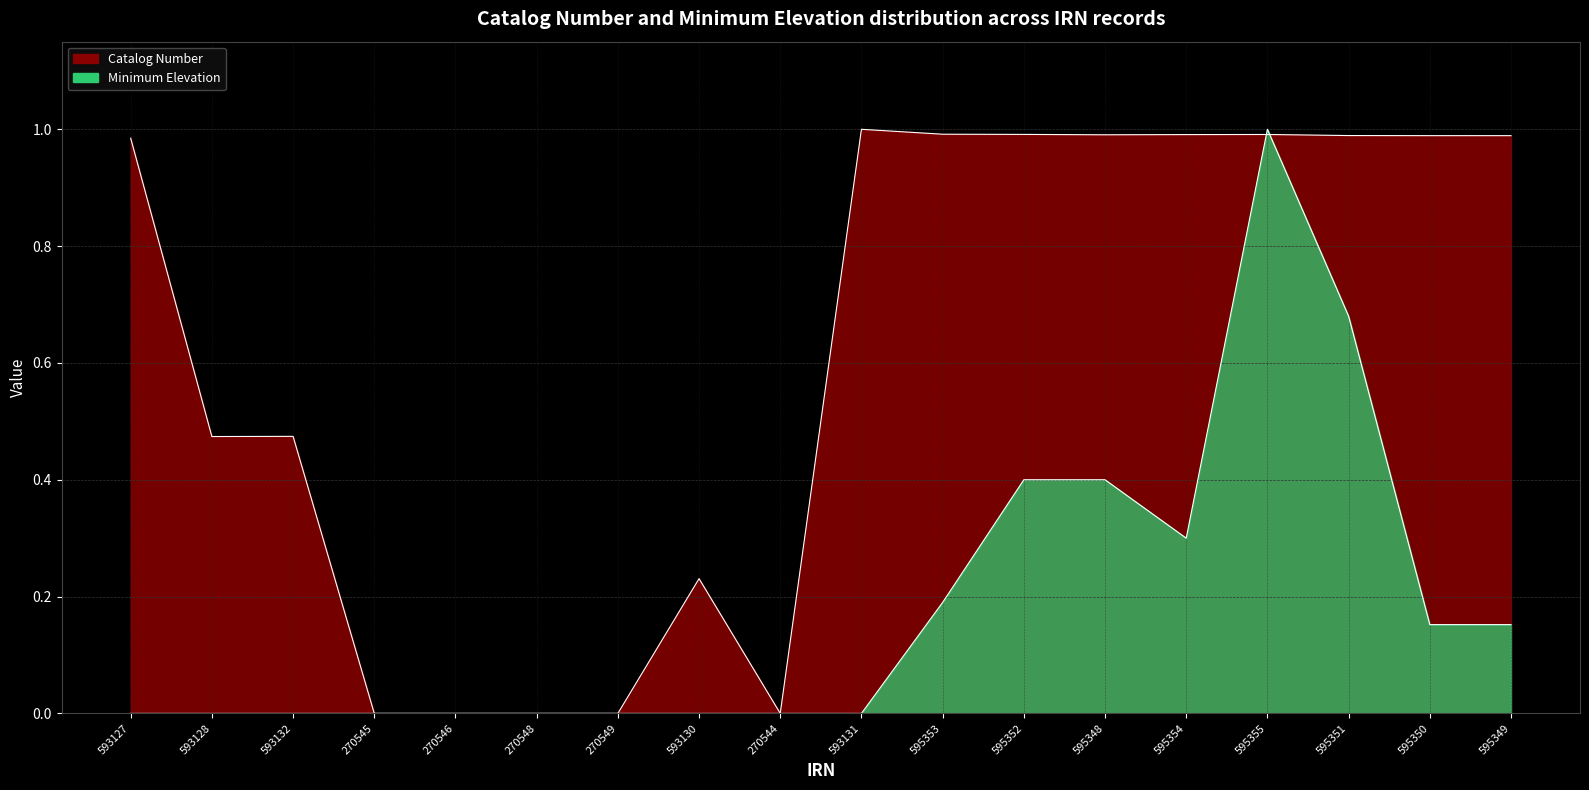

What is the average value of the Minimum Elevation series?

0.2